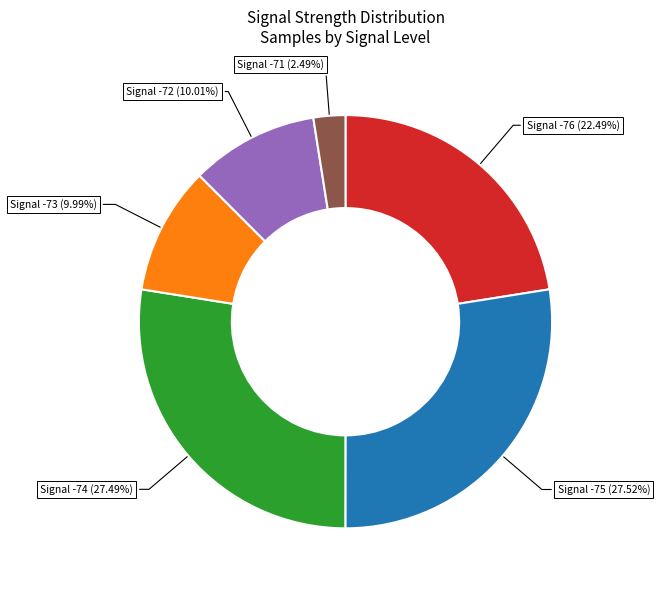

Is there a majority slice in this chart?

No